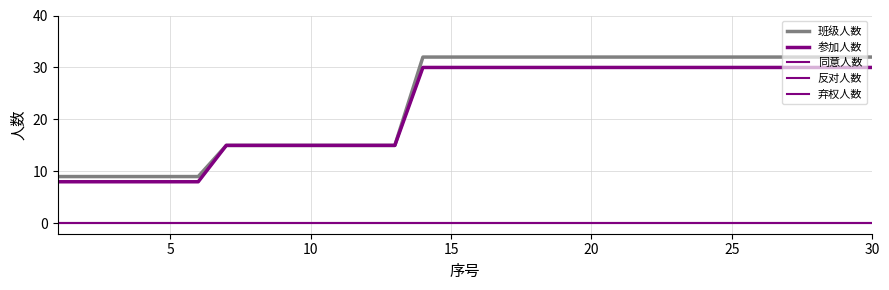

True or false: 反对人数 and 参加人数 cross at least once.

False